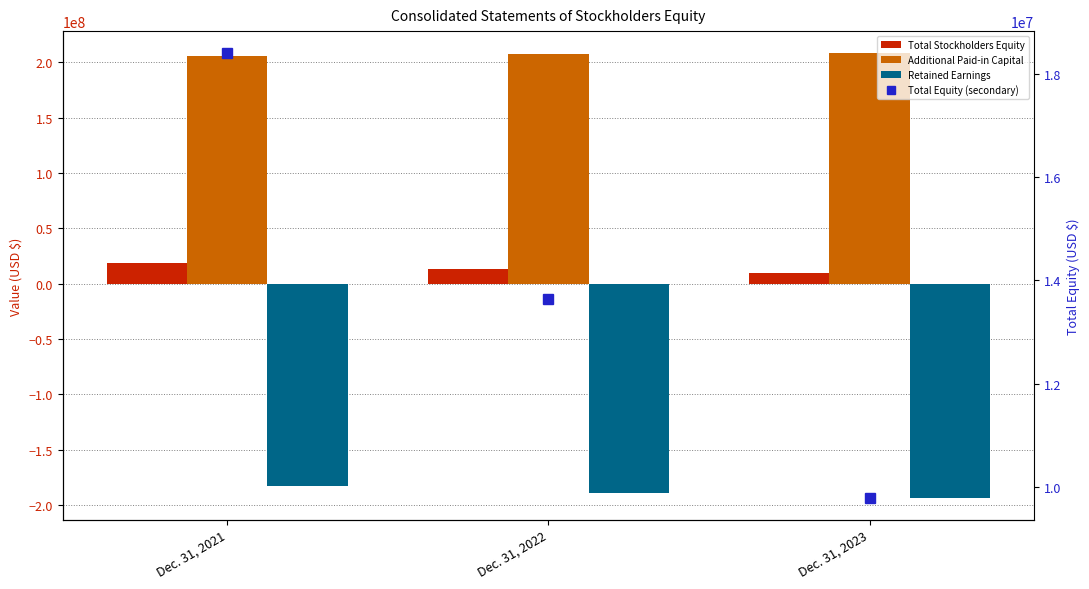

What is the total value across all series at Dec. 31, 2023?

34411021